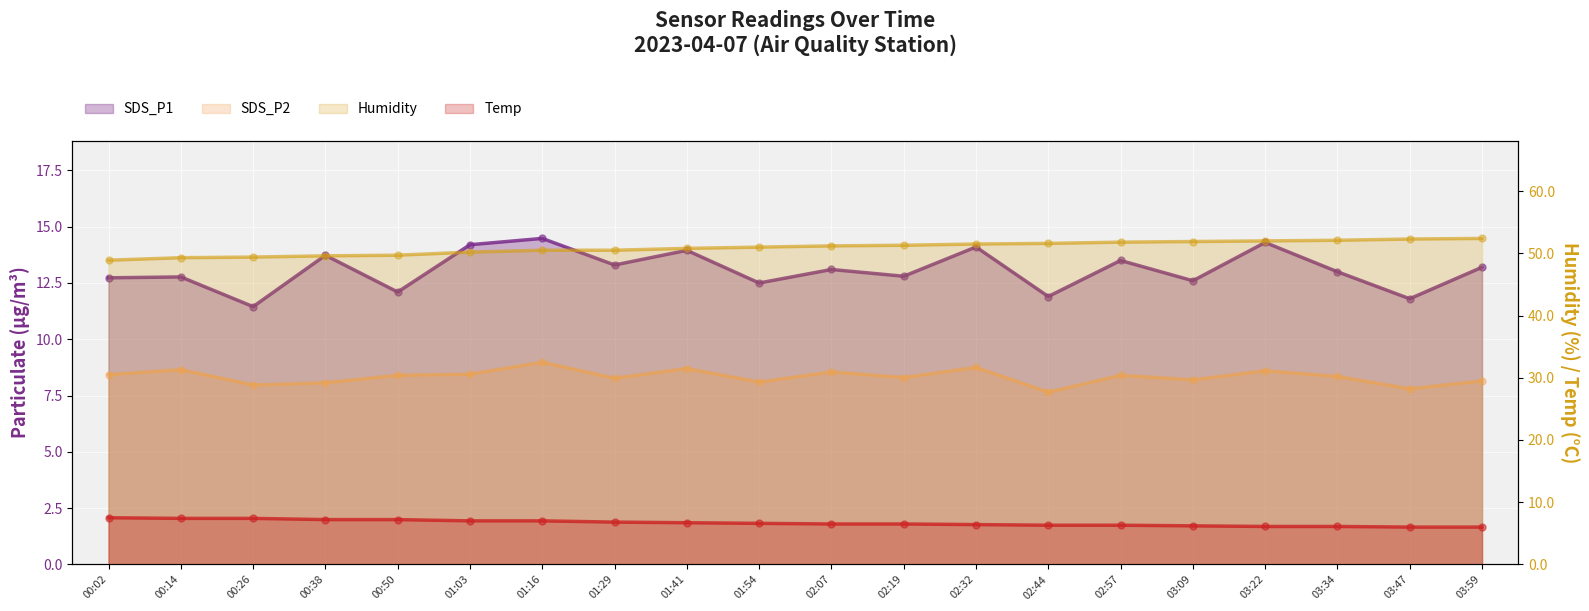

Is the value of Humidity at 01:16 greater than the value of SDS_P1 at 00:50?

Yes